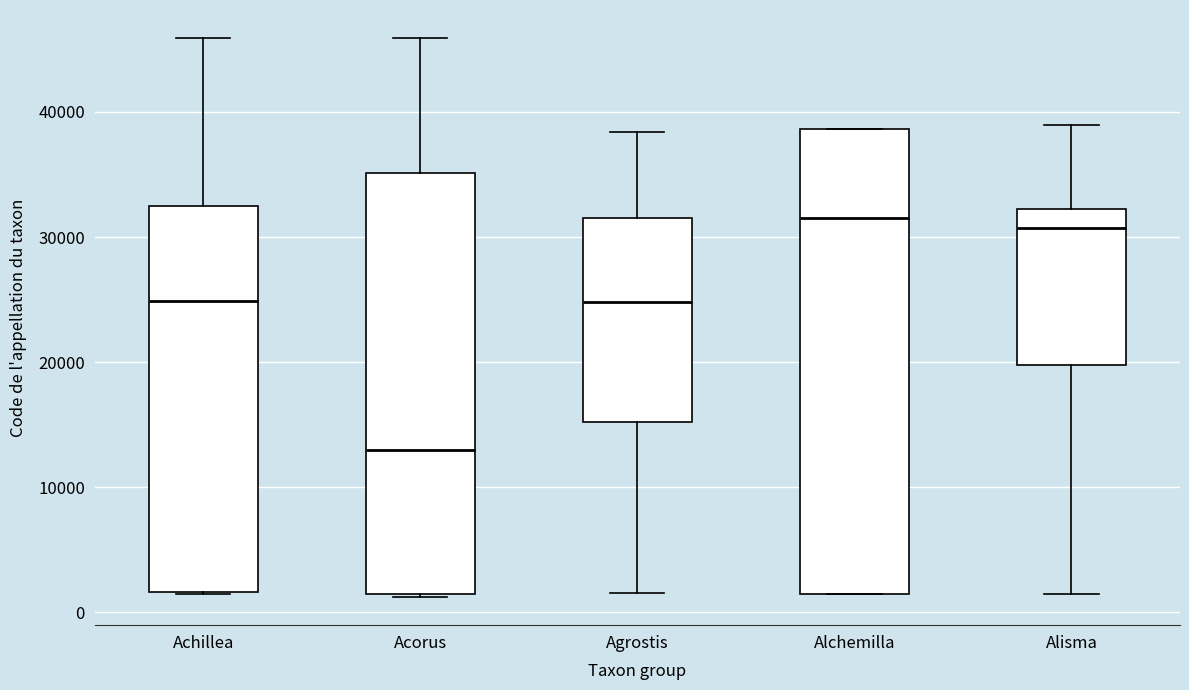

Where is the lower edge of the box for Alisma on the y-axis? The values are not printed on the chart, so give them approximately, as read against the axis.

20000